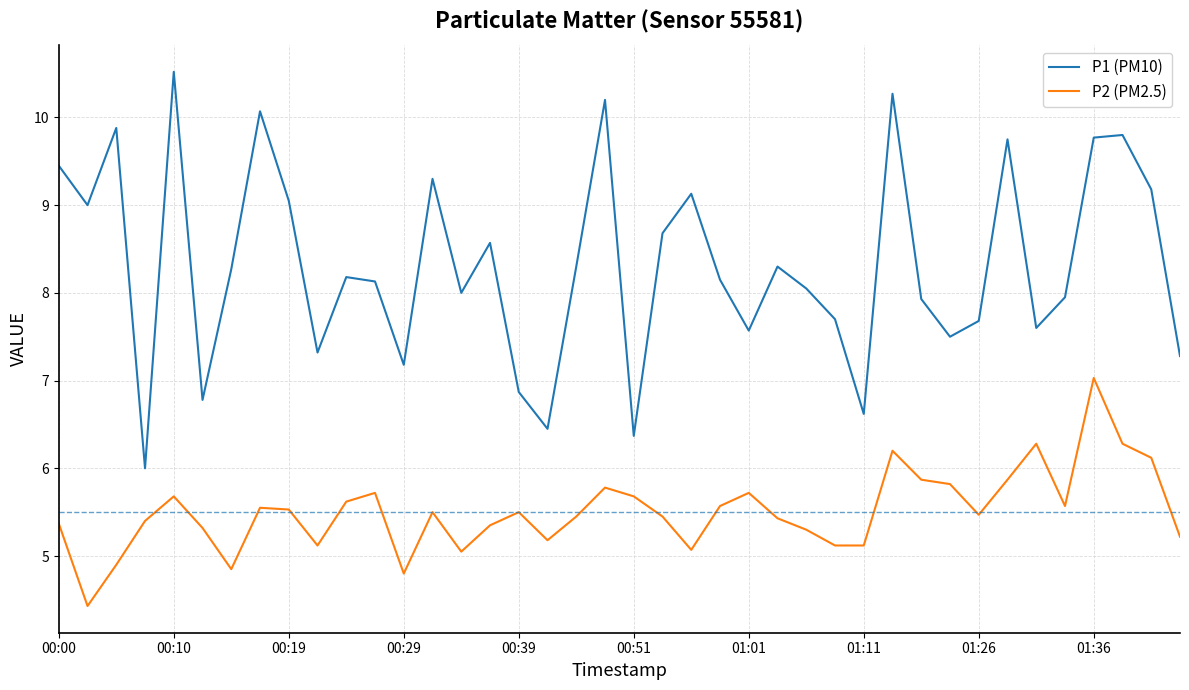

Rank the series by their maximum value, from lowest to highest.

P2 (PM2.5), P1 (PM10)